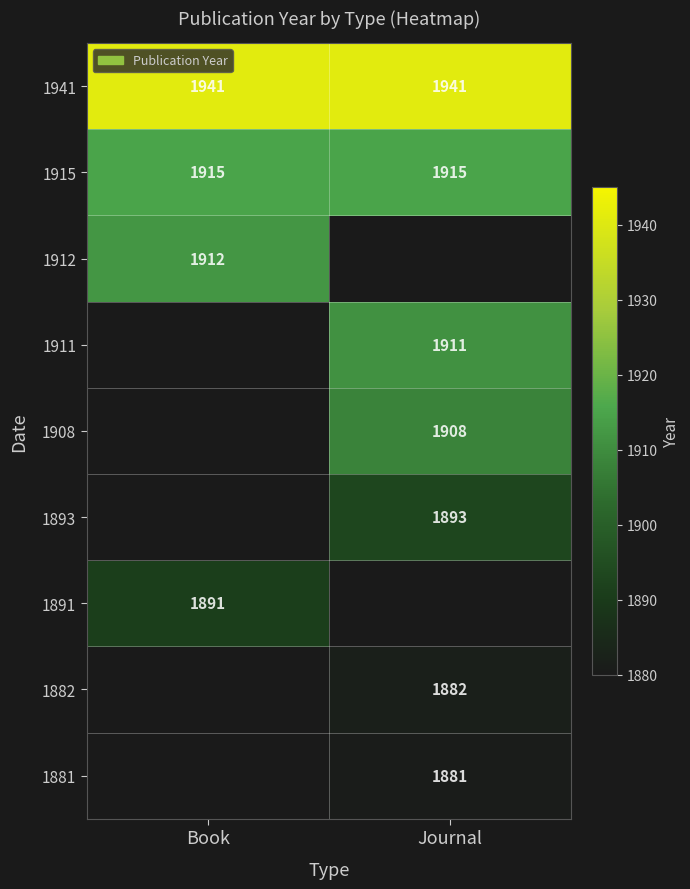

What is the minimum value for 1915?

1915